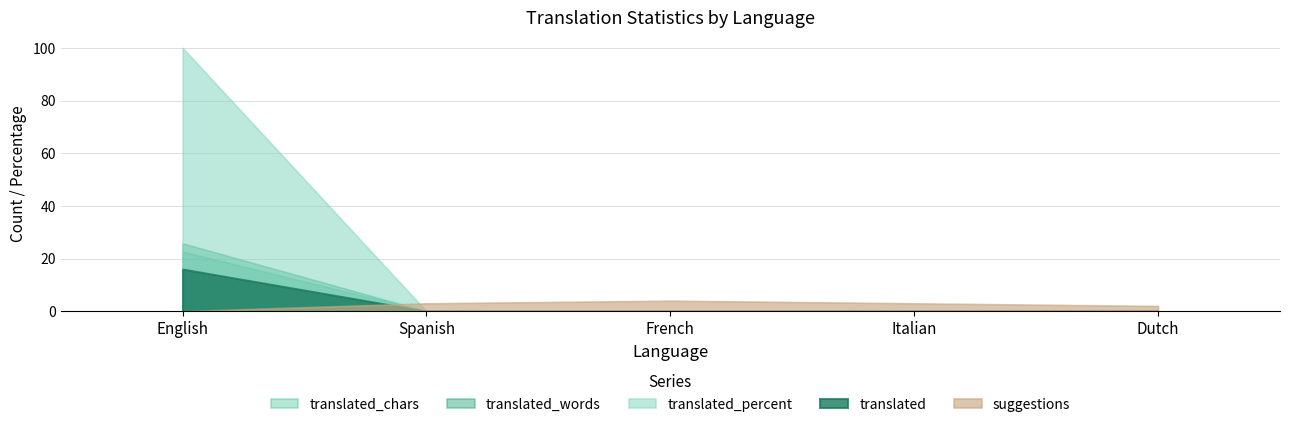

What is the total value across all series at English?

164.5